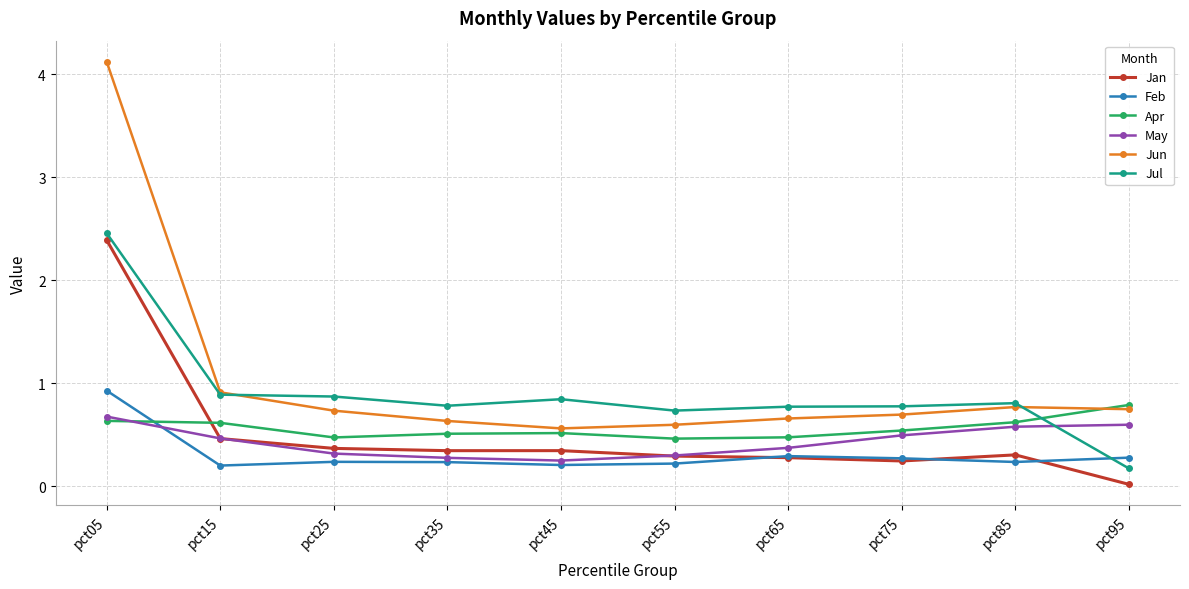

What are all the series names shown in the legend?

Jan, Feb, Apr, May, Jun, Jul